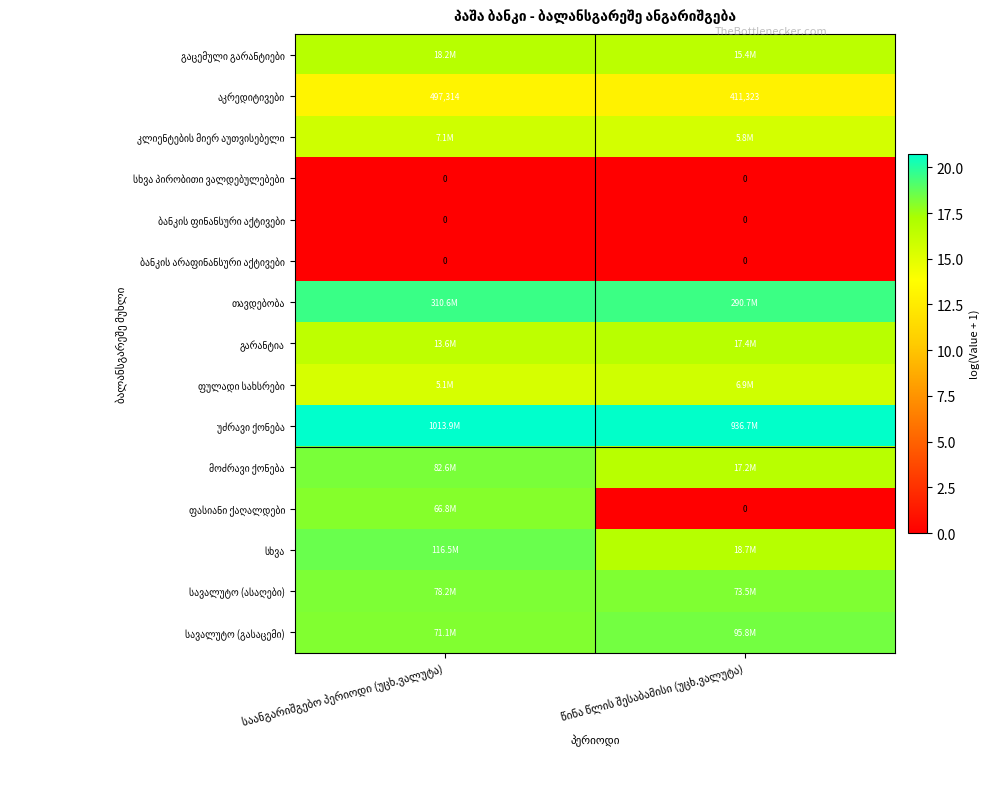

How many data points does each series have?

2